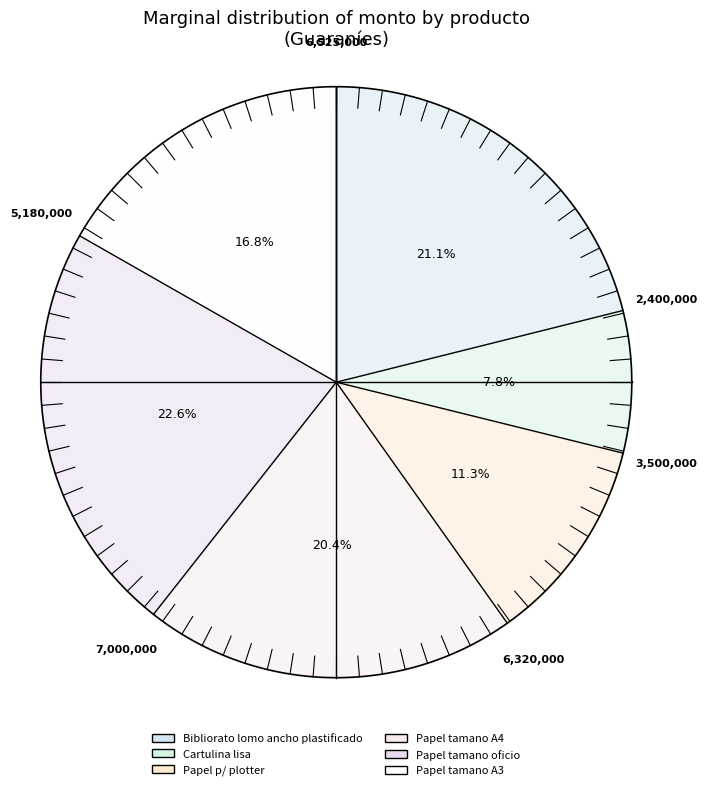

Which category has the biggest portion of the pie?

Papel tamano oficio